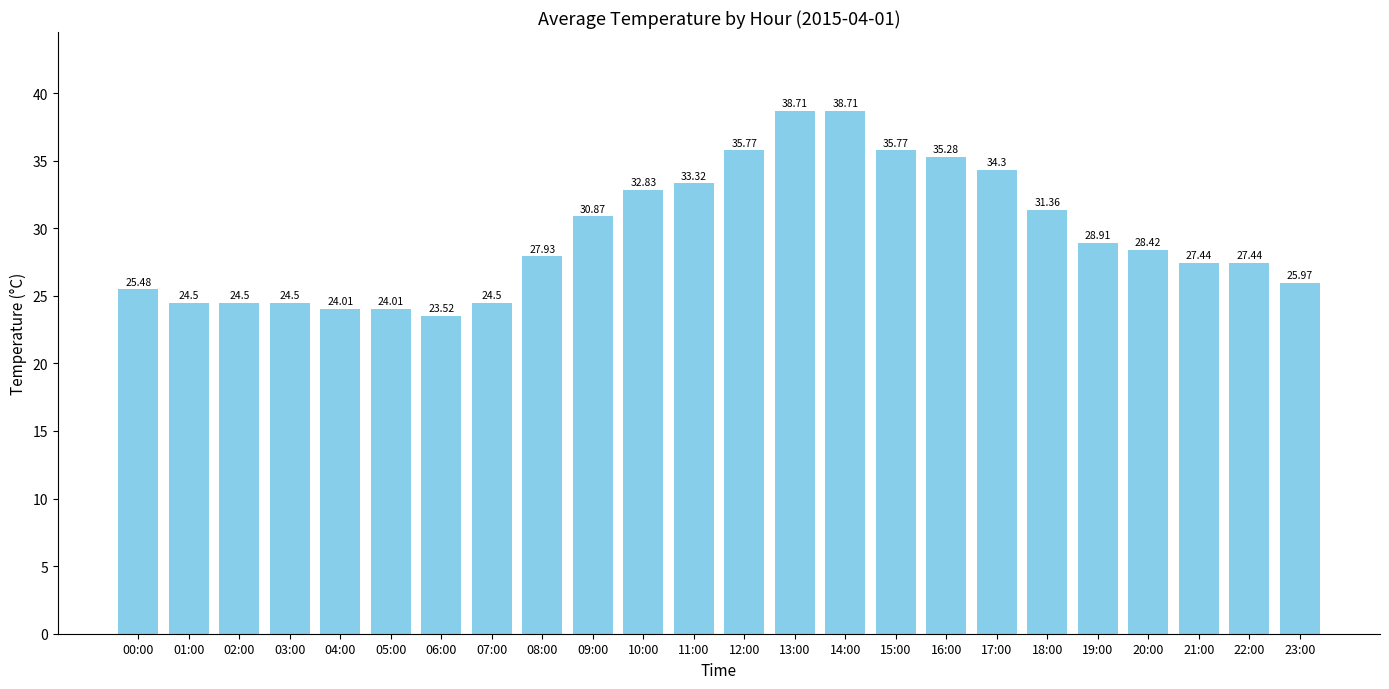

What is the sum of the values at 12:00 and 11:00?

69.1